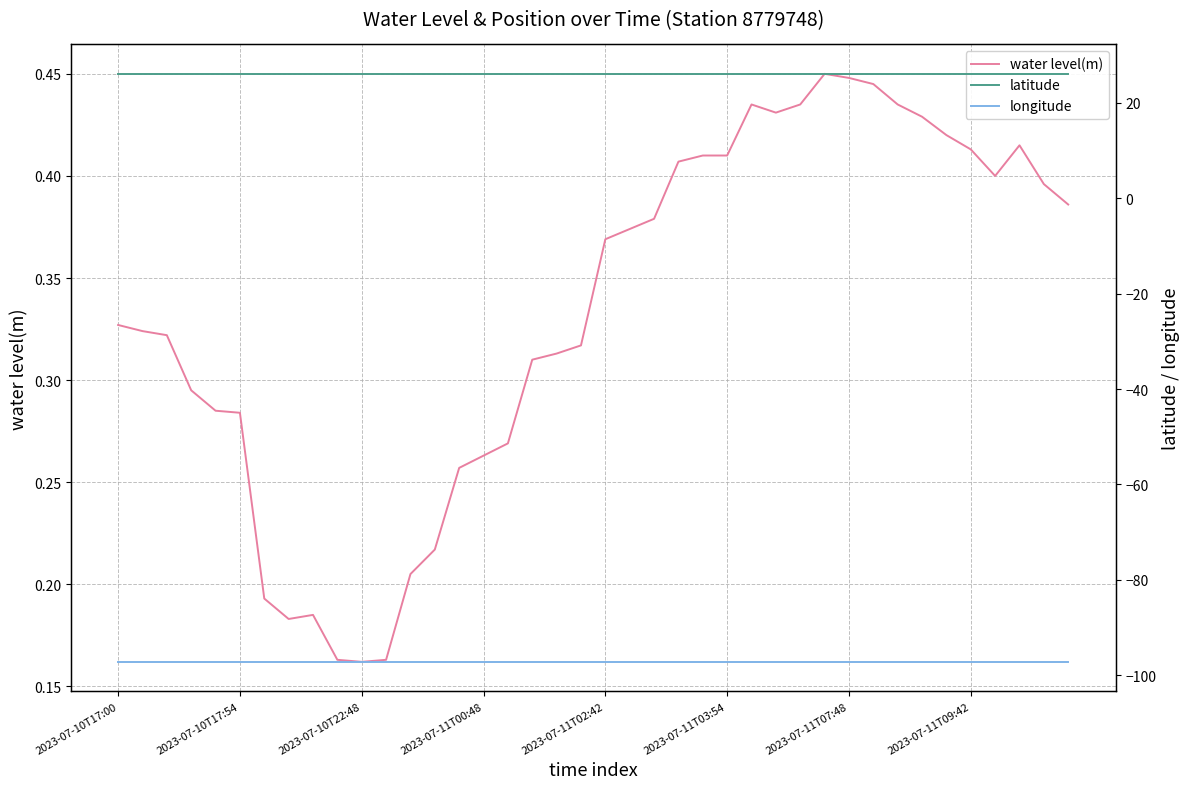

Is it true that latitude equals 6.1 at 12?

False